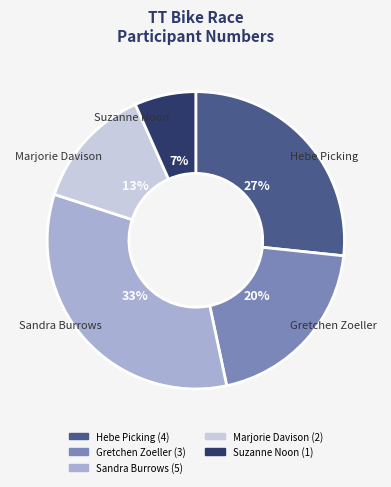

To the nearest percent, what is the average slice percentage?

20%